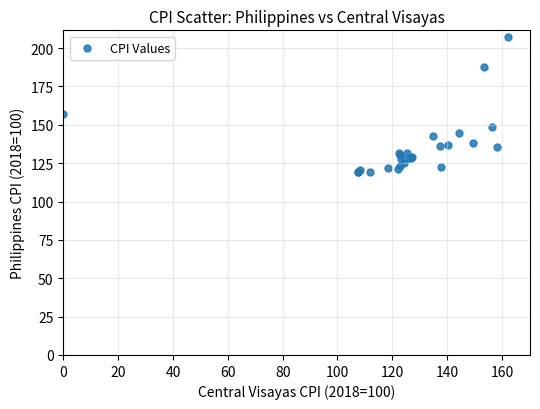

What Y value in the scatter plot is closest to 163?

156.8